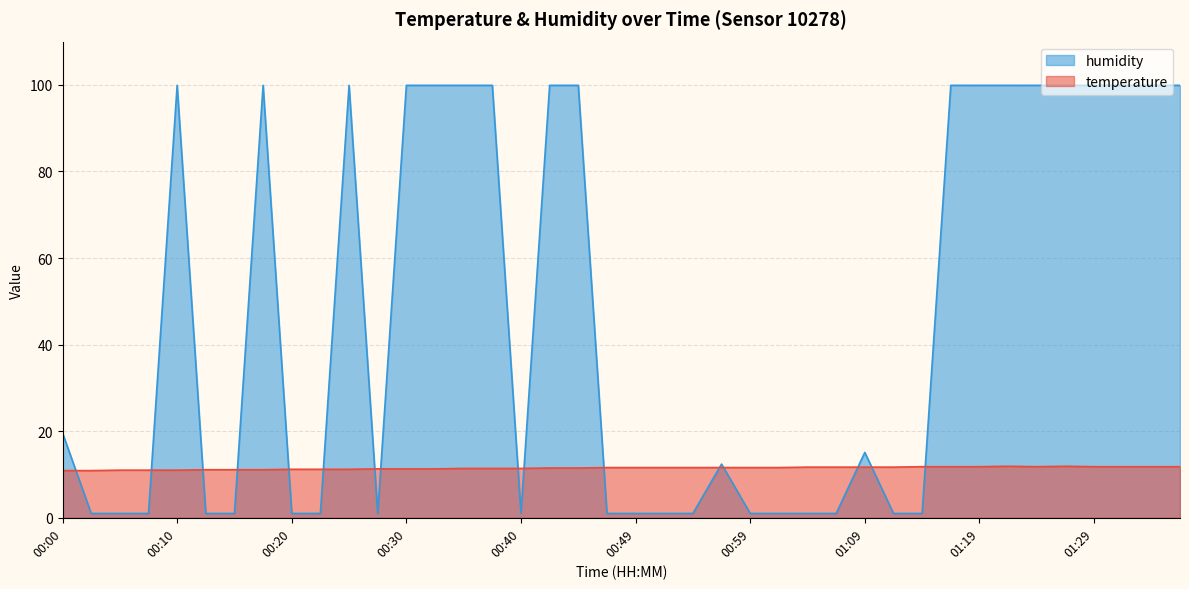

Is the value of temperature at 00:40 greater than the value of humidity at 00:10?

No